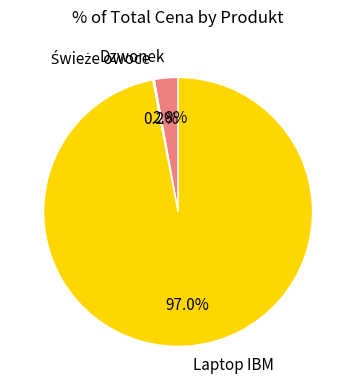

Which category has the biggest portion of the pie?

Laptop IBM